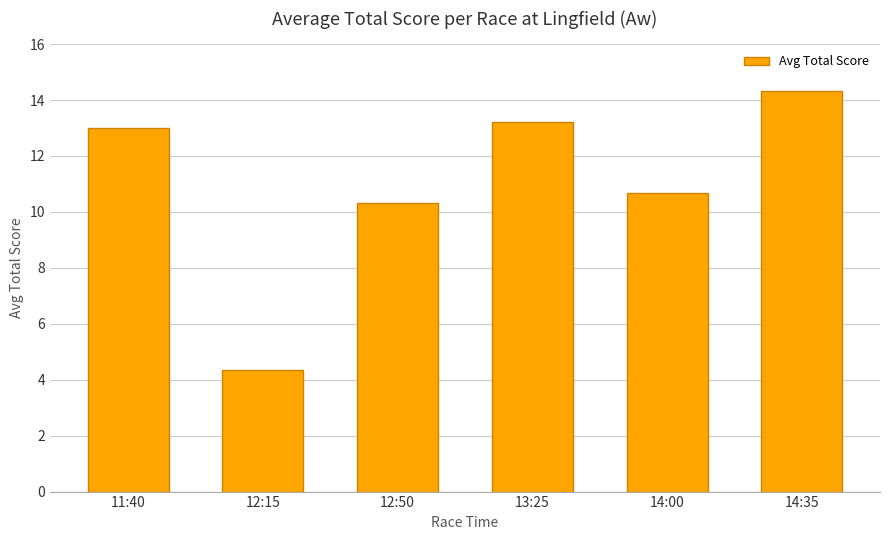

What is the difference between the values at 11:40 and 14:35?

1.3